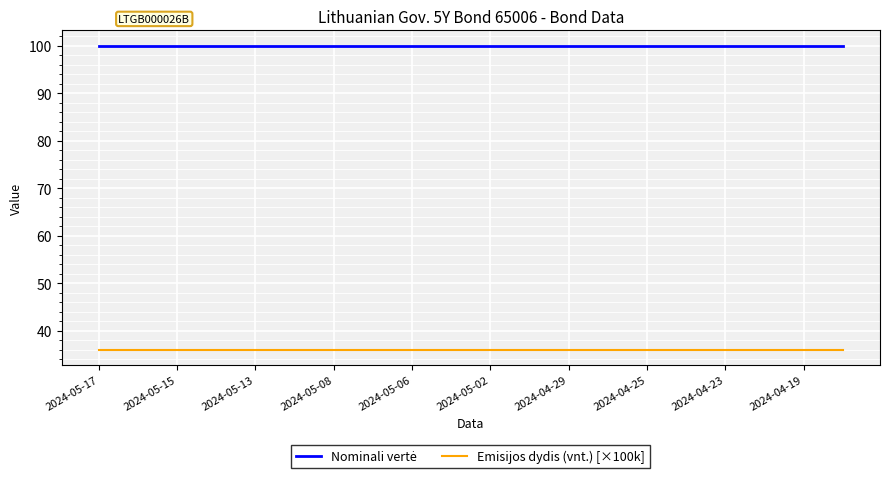

What is the minimum value shown in the chart?

36